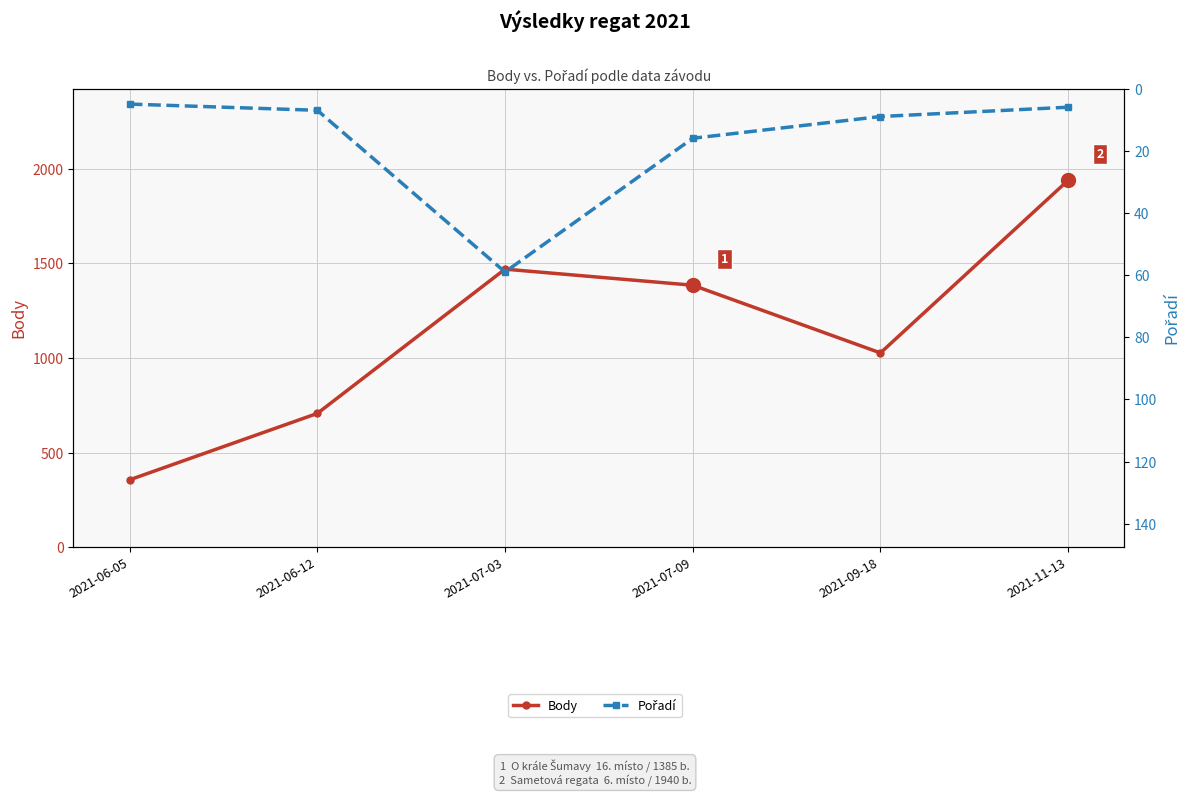

Where is Pořadí nearest to the value 32?

2021-07-09